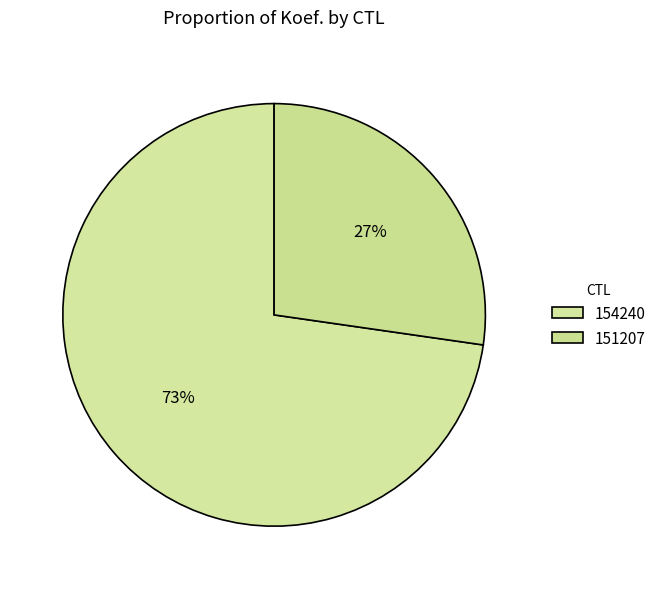

Does 151207 represent more than half of the total?

No